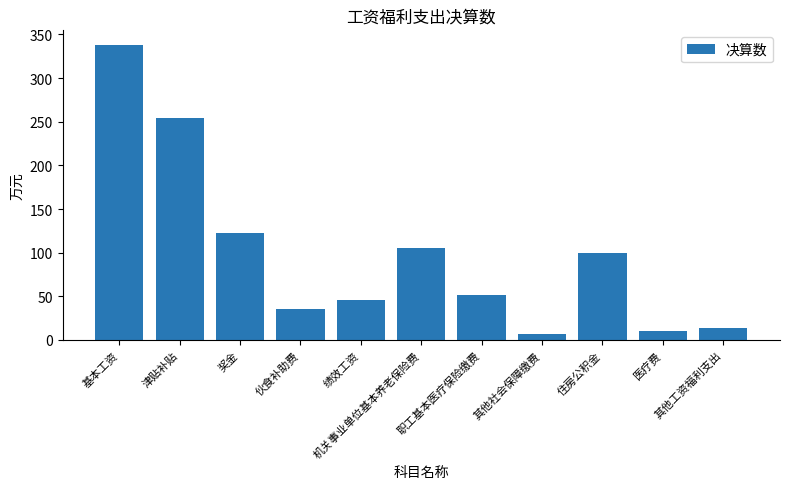

Which label corresponds to the smallest value in the chart?

其他社会保障缴费